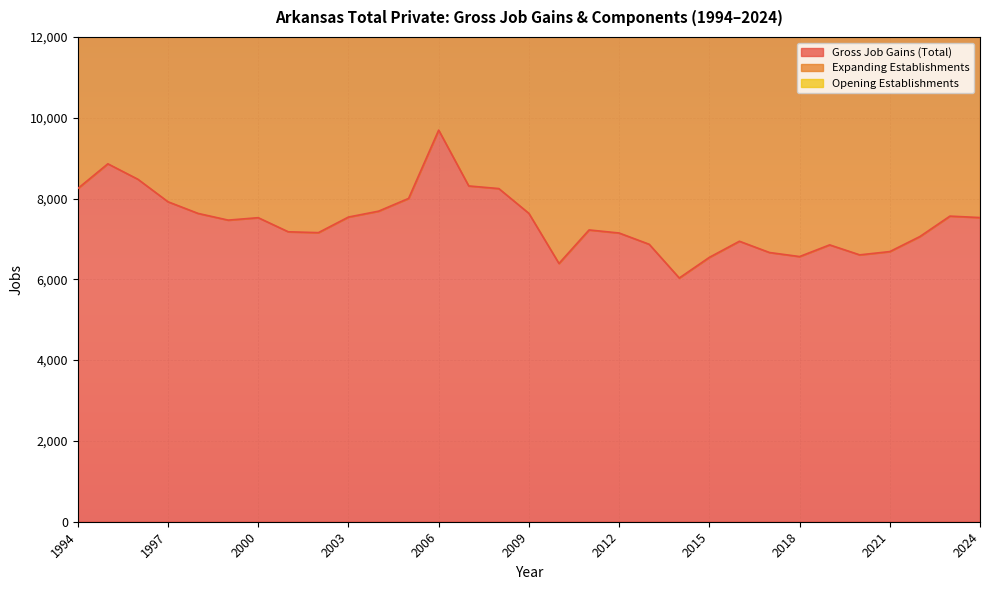

Read the Gross Job Gains (Total) value at 2020, to the nearest 50.

6600